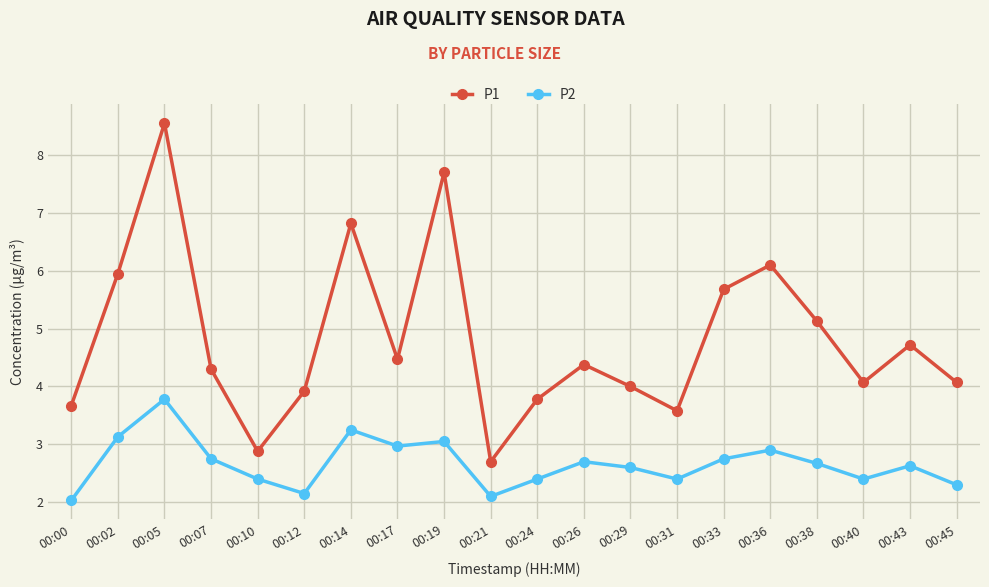

Rank the series at 00:12 from highest to lowest value.

P1, P2